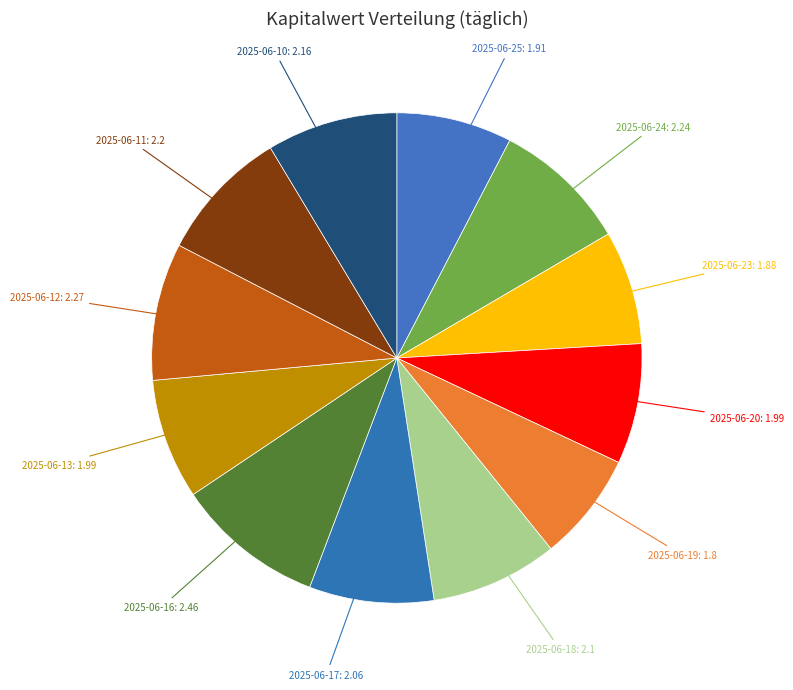

How many segments does this pie chart have?

12